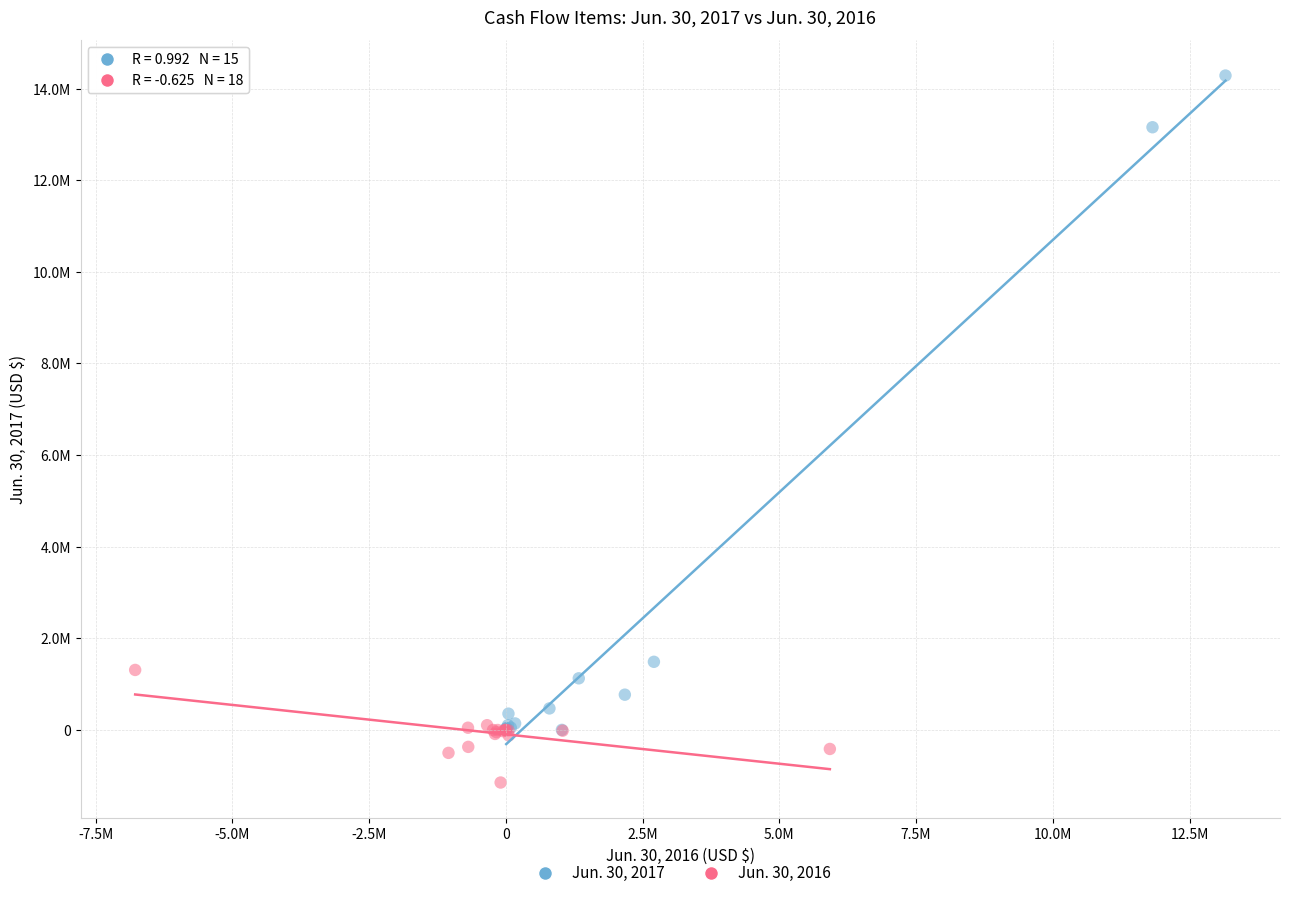

Which series contains the highest Y value?

Jun. 30, 2017